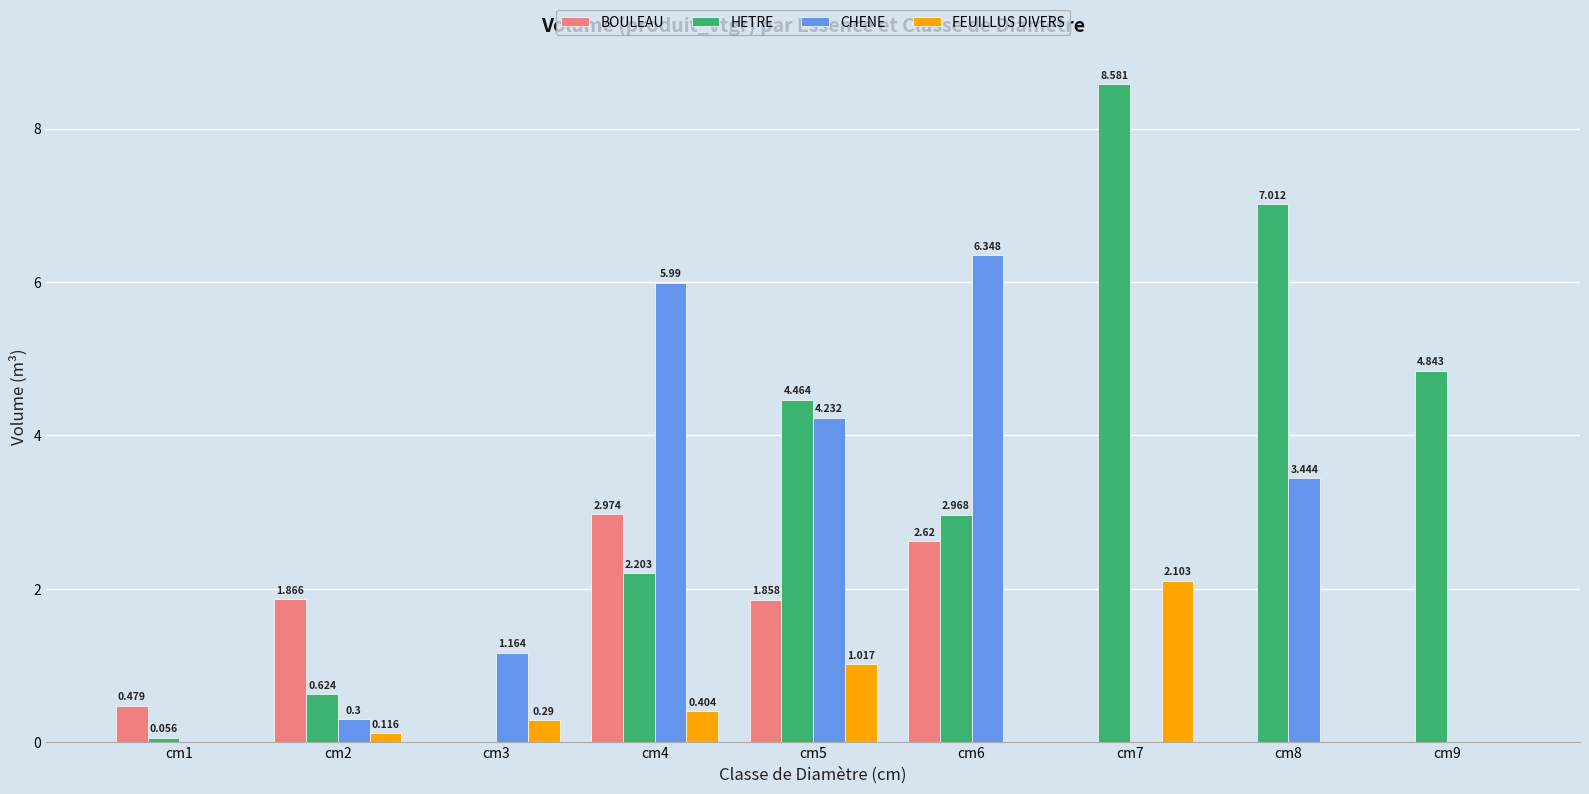

Is the value of FEUILLUS DIVERS at cm3 greater than the value of BOULEAU at cm3?

Yes